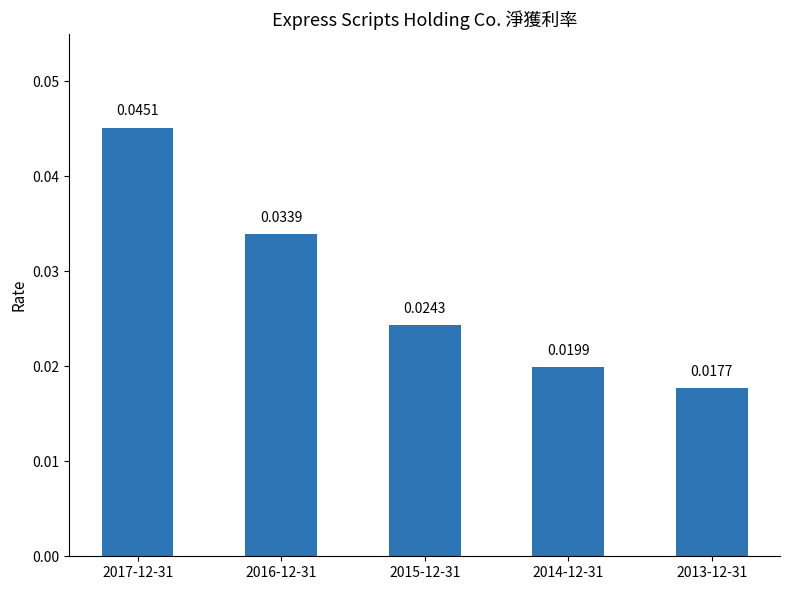

Between 2017-12-31 and 2014-12-31, which is larger?

2017-12-31